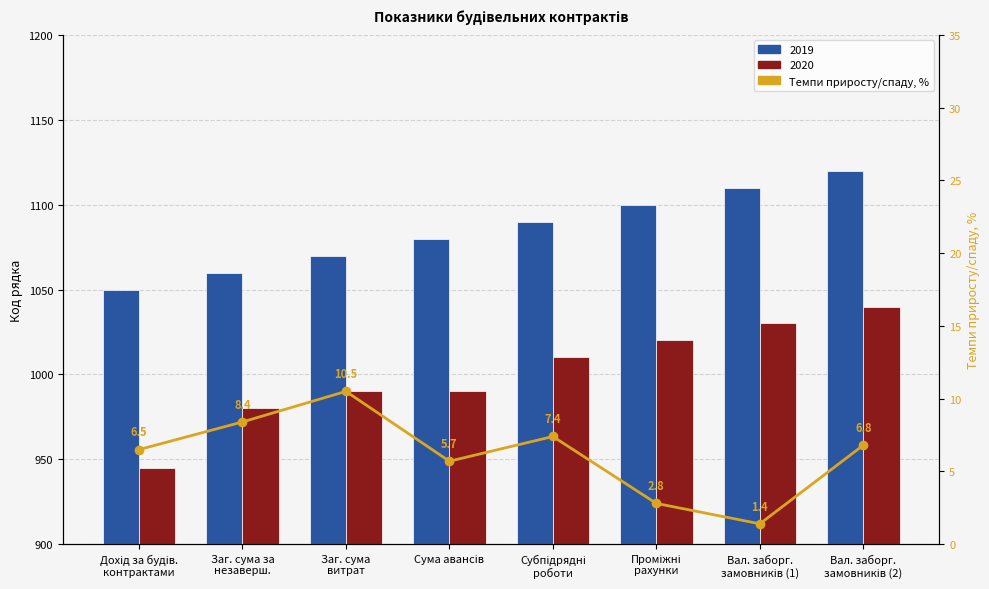

What is the label of the 5th bar from the left?

Субпідрядні
роботи